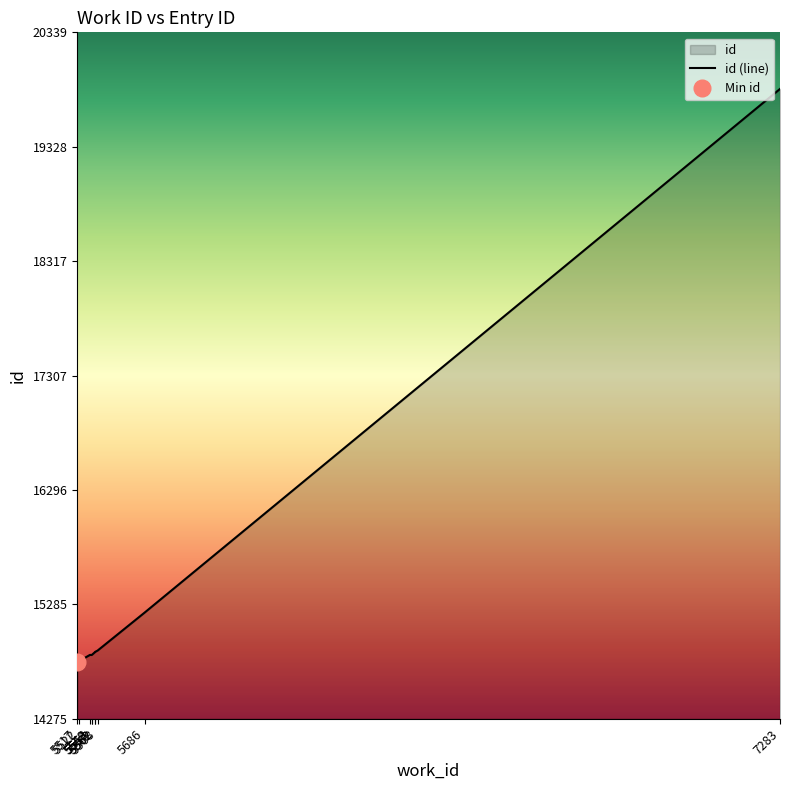

Which label corresponds to the largest value in the chart?

7283